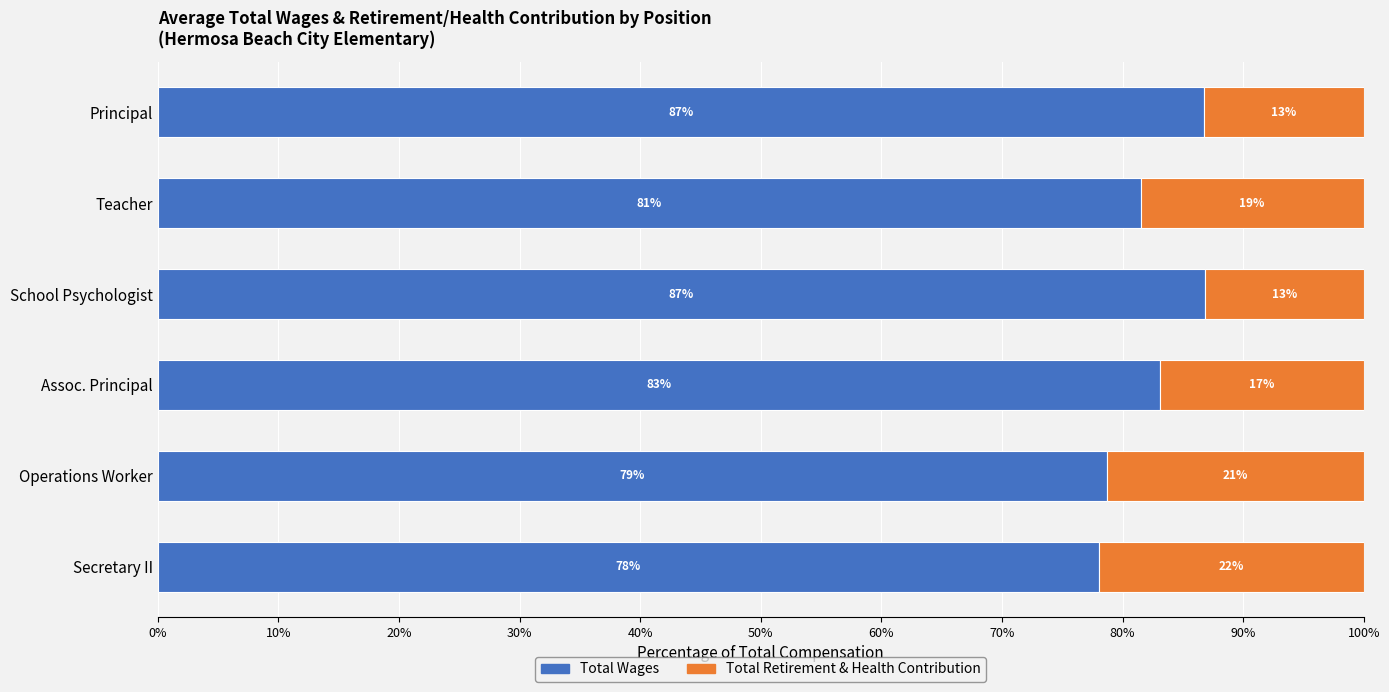

Is it true that Total Wages equals 46.2 at Teacher?

False